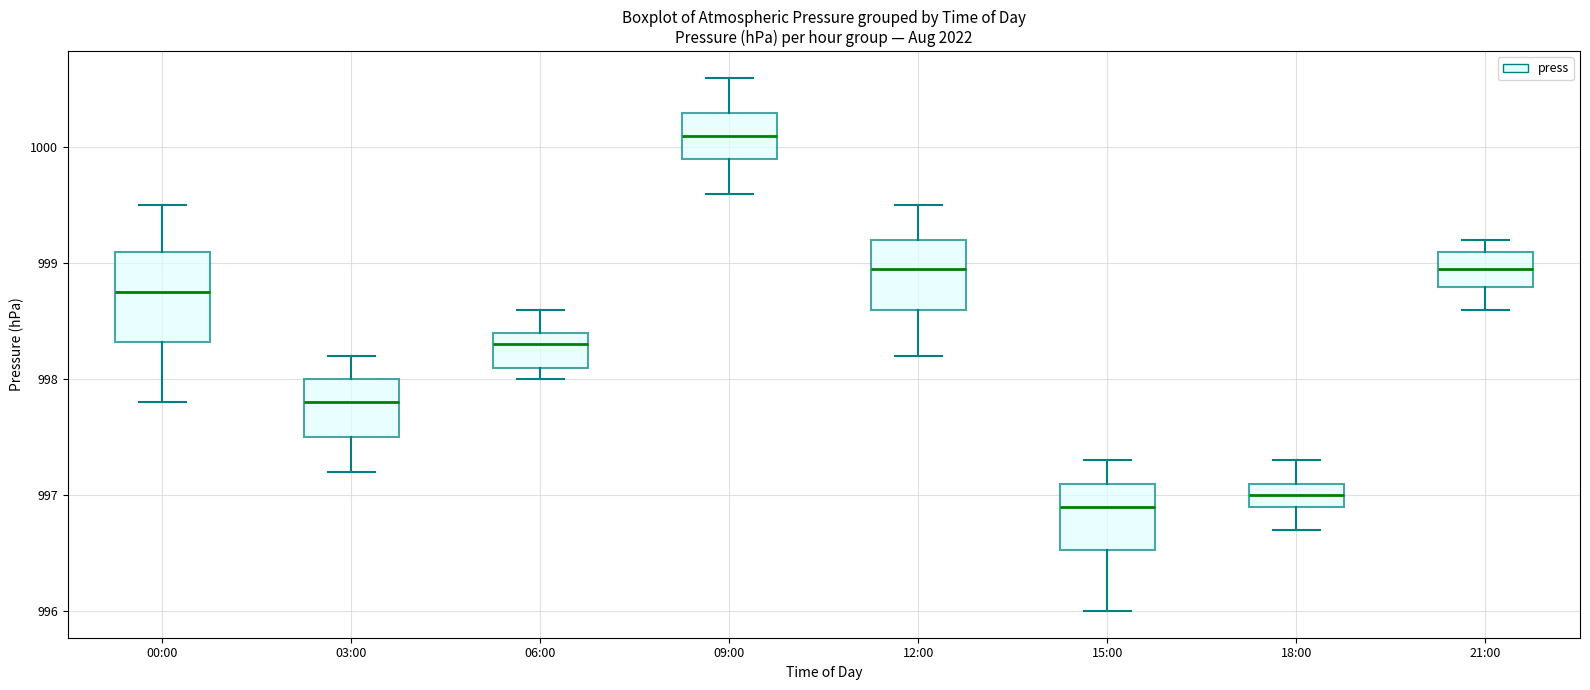

Where does the lower whisker of the box for 06:00 end on the y-axis? The values are not printed on the chart, so give them approximately, as read against the axis.

998.0